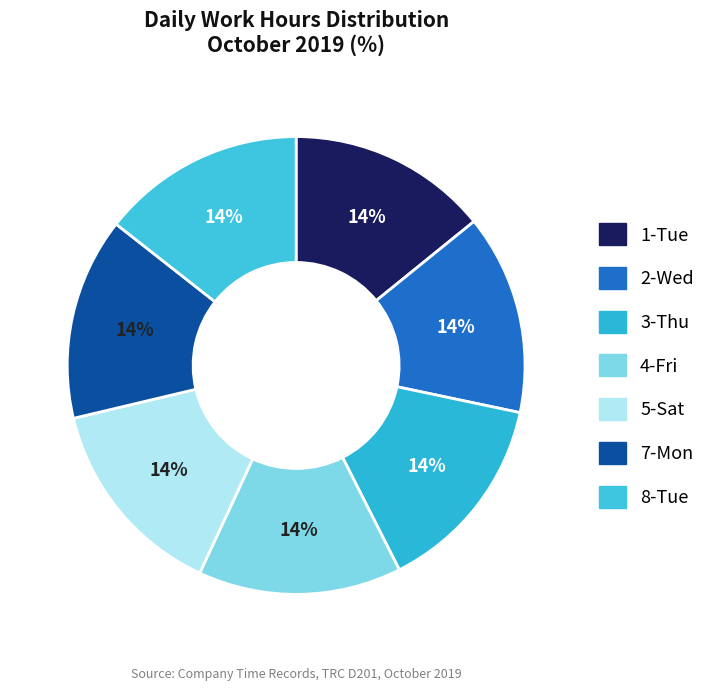

Count the number of slices in the pie.

7